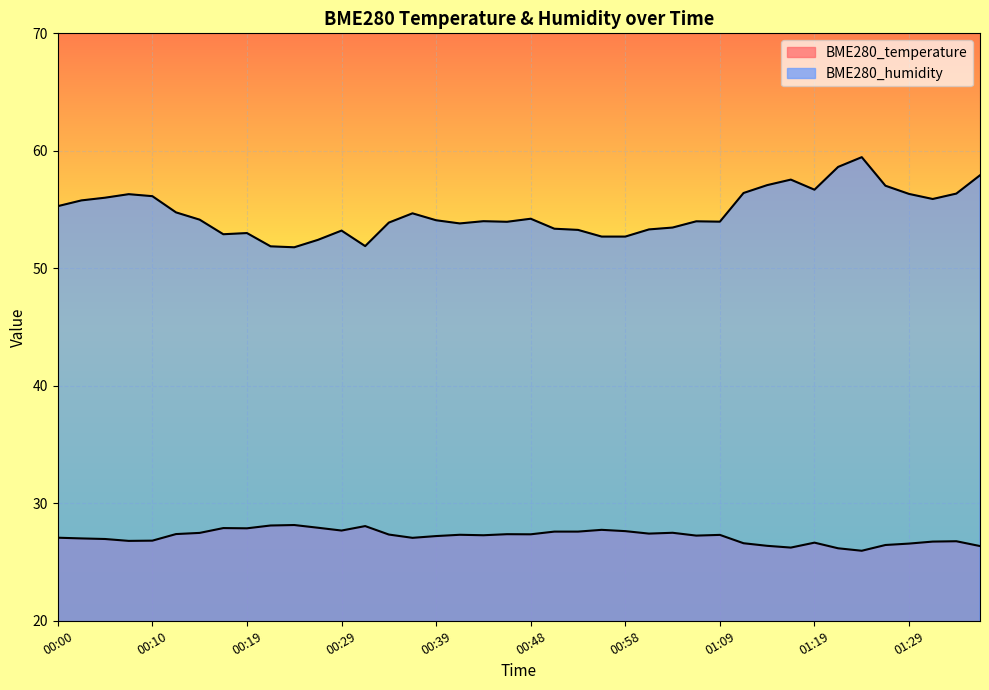

What is the value of the BME280_temperature point at the 9th from the left?

27.9